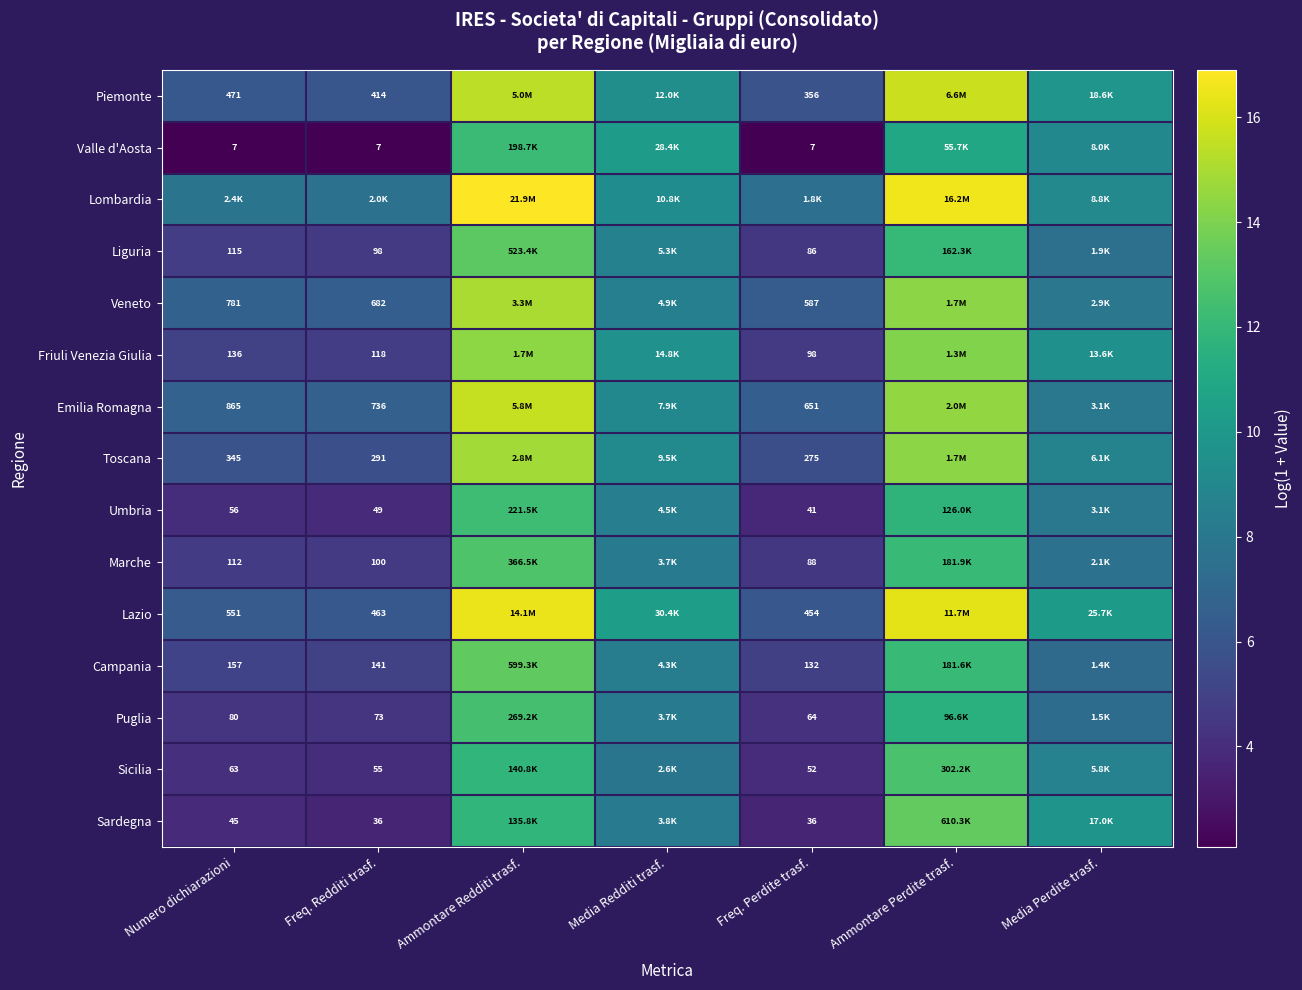

The value of Valle d'Aosta at Freq. Perdite trasf. is 3.5. True or false?

False